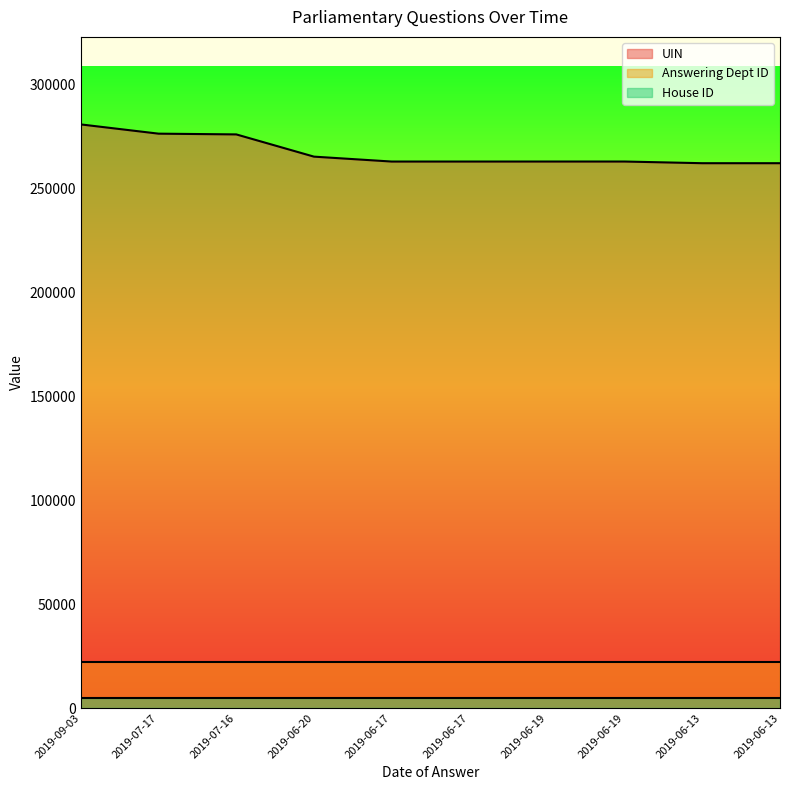

At 2019-06-20, list the series in order from smallest to largest.

House ID, Answering Dept ID, UIN